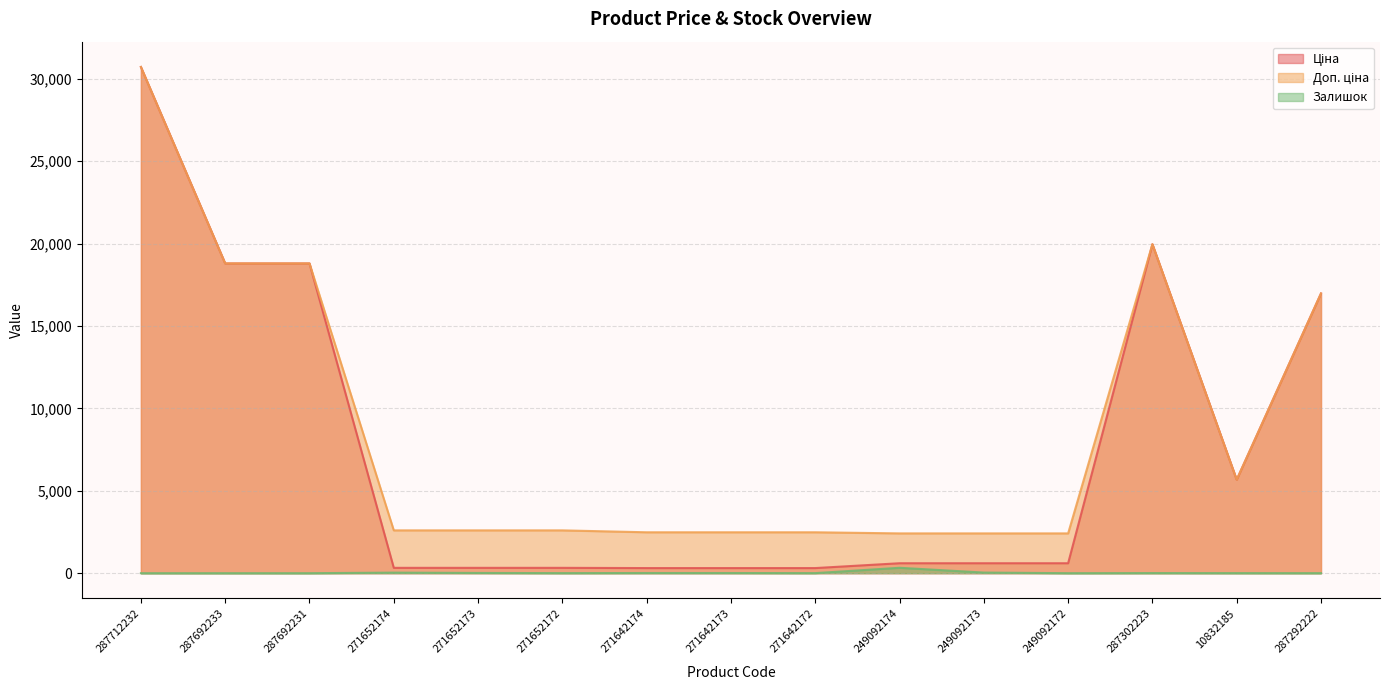

What are all the series names shown in the legend?

Ціна, Доп. ціна, Залишок